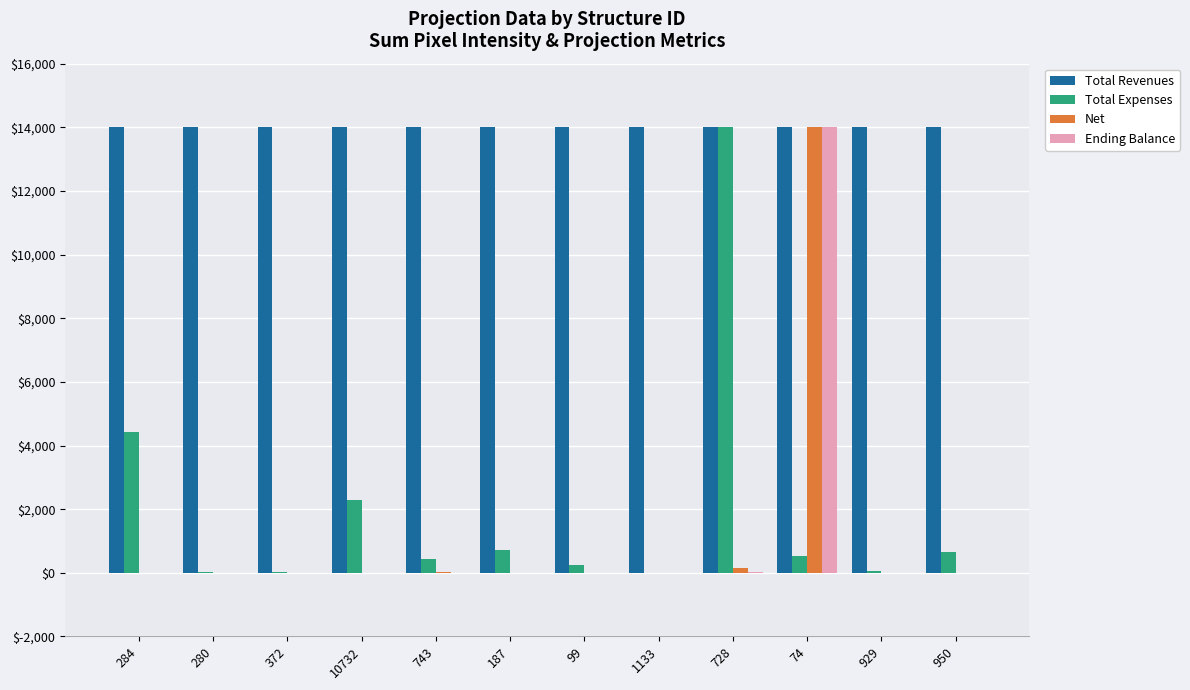

What is the sum of all Total Revenues values?

167998.6